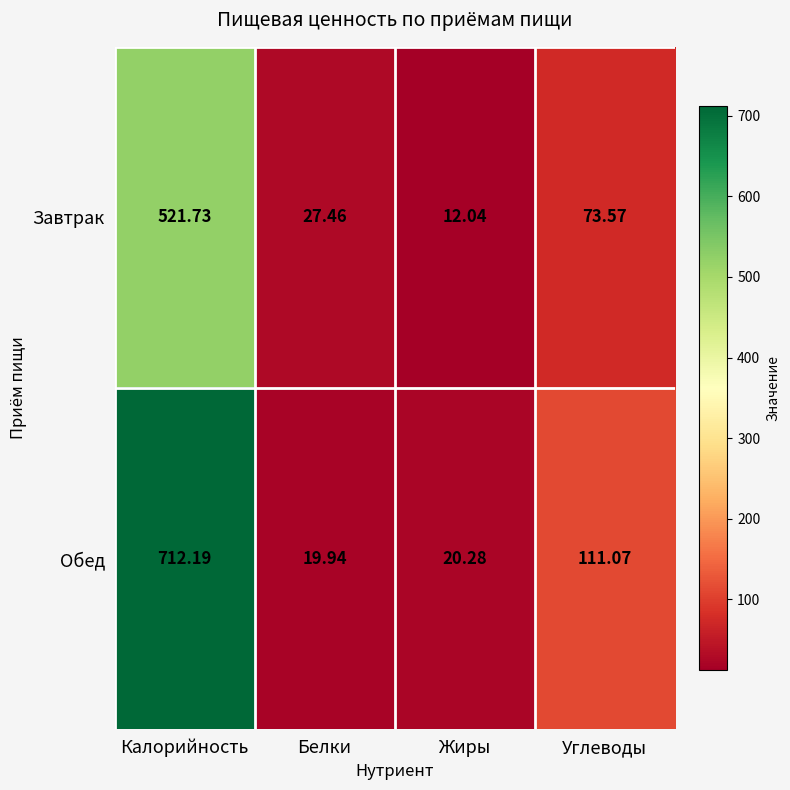

Rank the series by their average value, from highest to lowest.

Обед, Завтрак